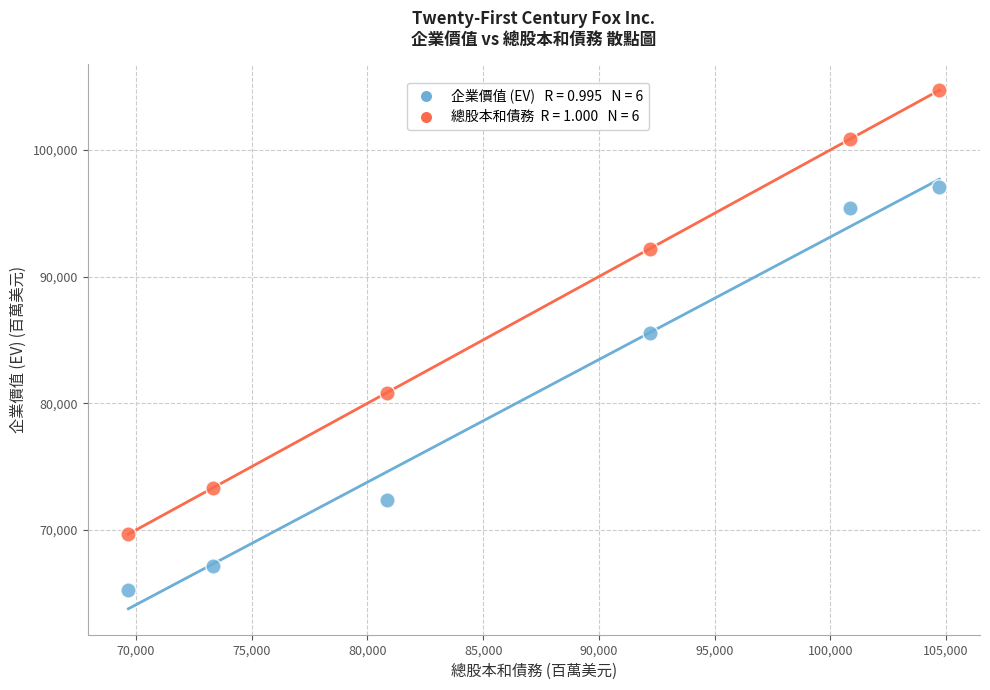

Across all data points, what is the range of X values (max minus min)?

35047